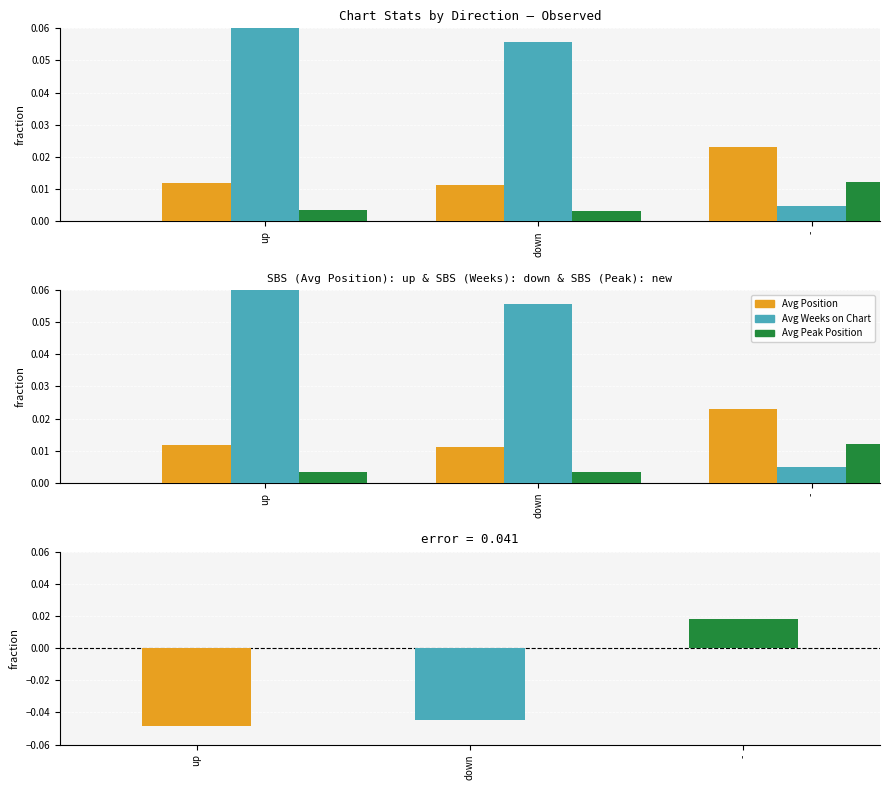

What is the total value across all series at -?

0.1